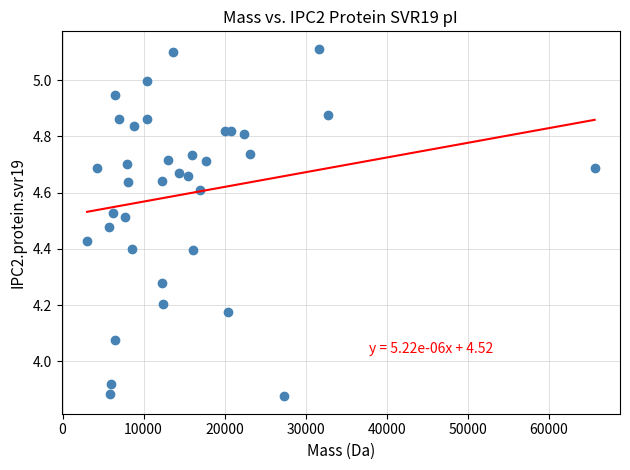

What is the range of X values (max minus min)?

62617.9